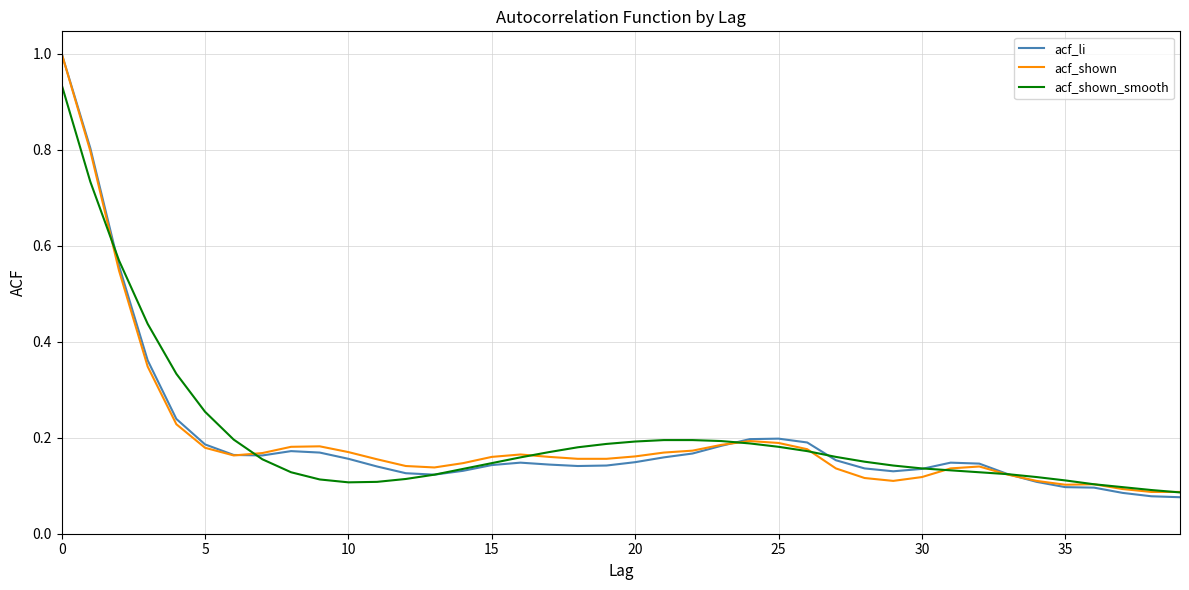

What is the maximum value shown in the chart?

1.0